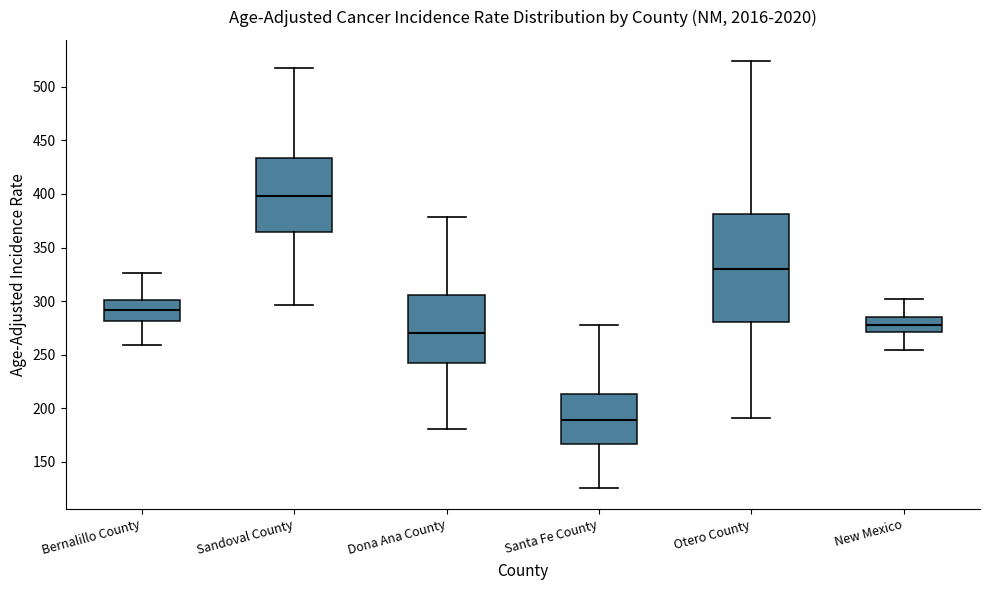

Which box's median line is the lowest?

Santa Fe County